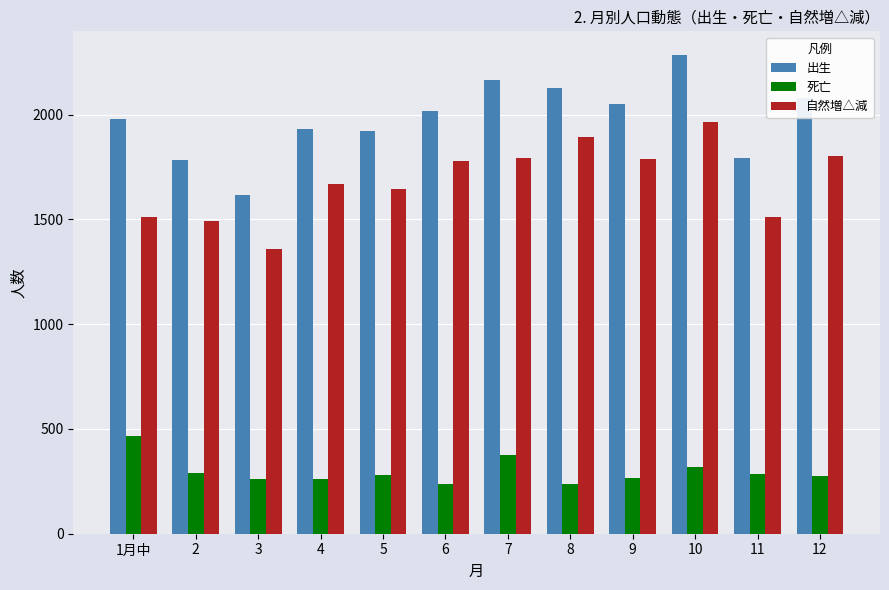

What is the total value across all series at 5?

3844